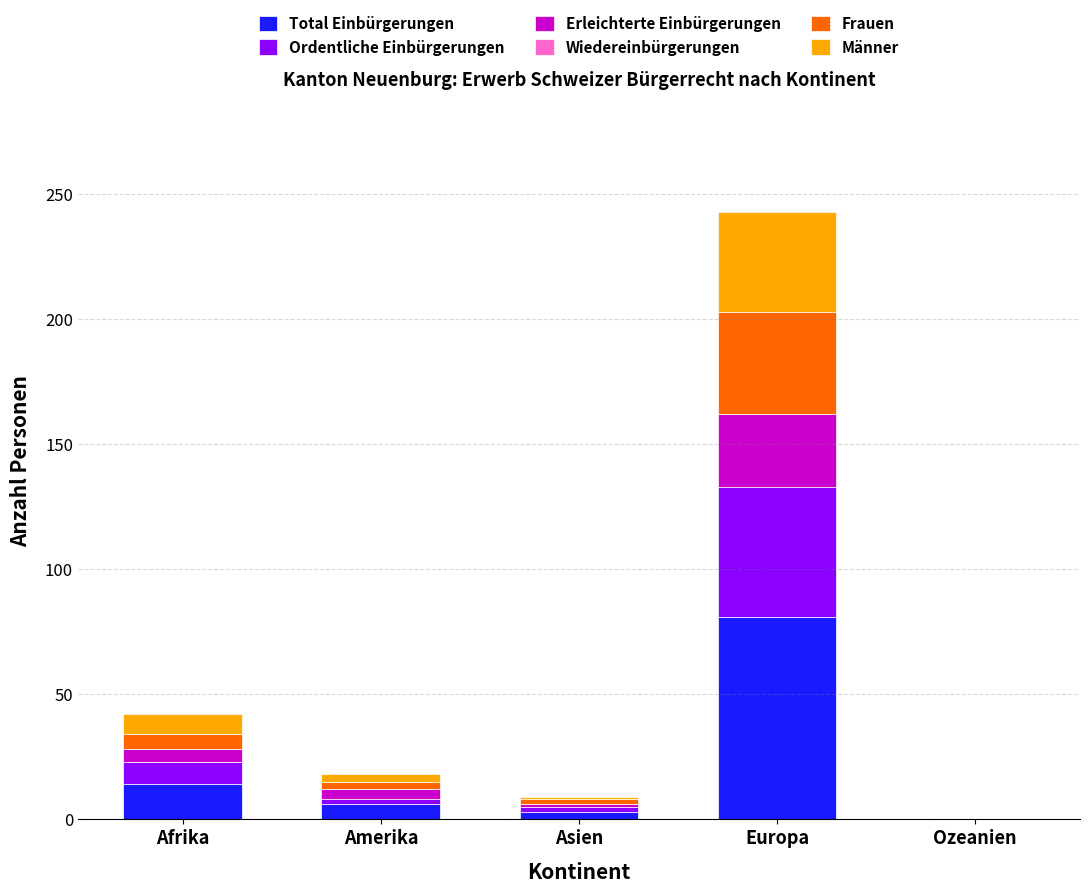

At which category is the sum across all series the highest?

Europa